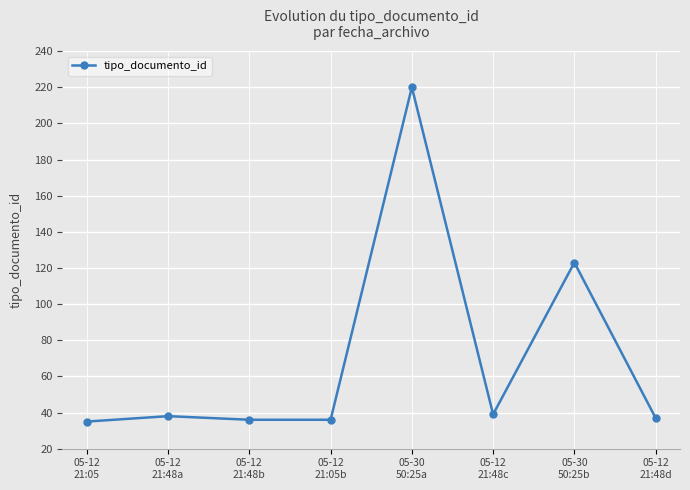

What is the sum of the values at 05-12
21:48a and 05-12
21:48b?

74